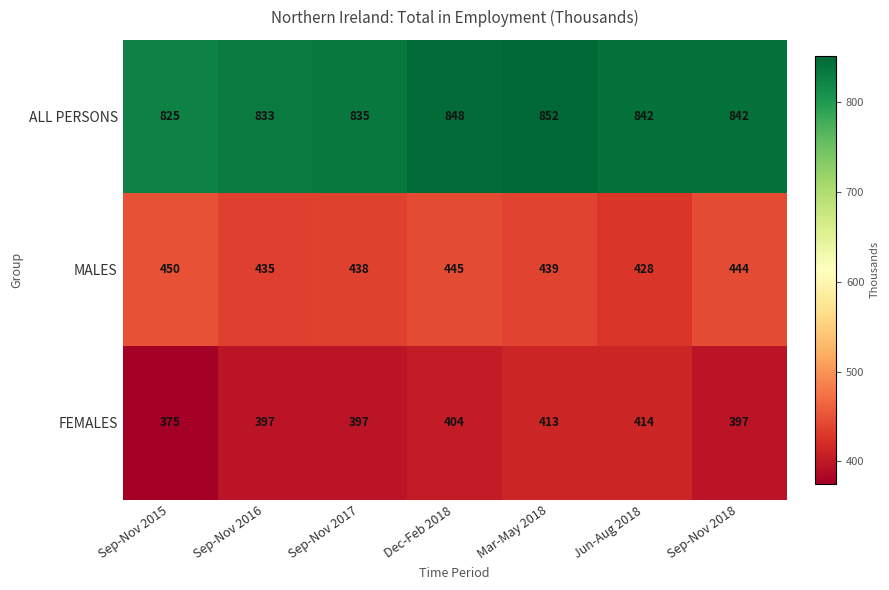

What is the difference between the highest and lowest values at Dec-Feb 2018?

444